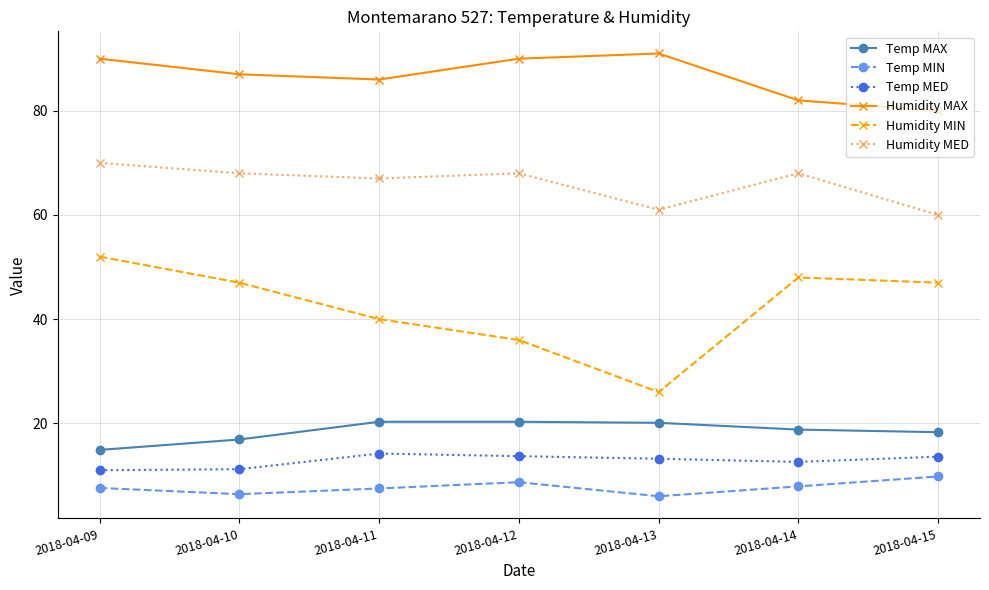

At how many categories does at least one series exceed 54?

7